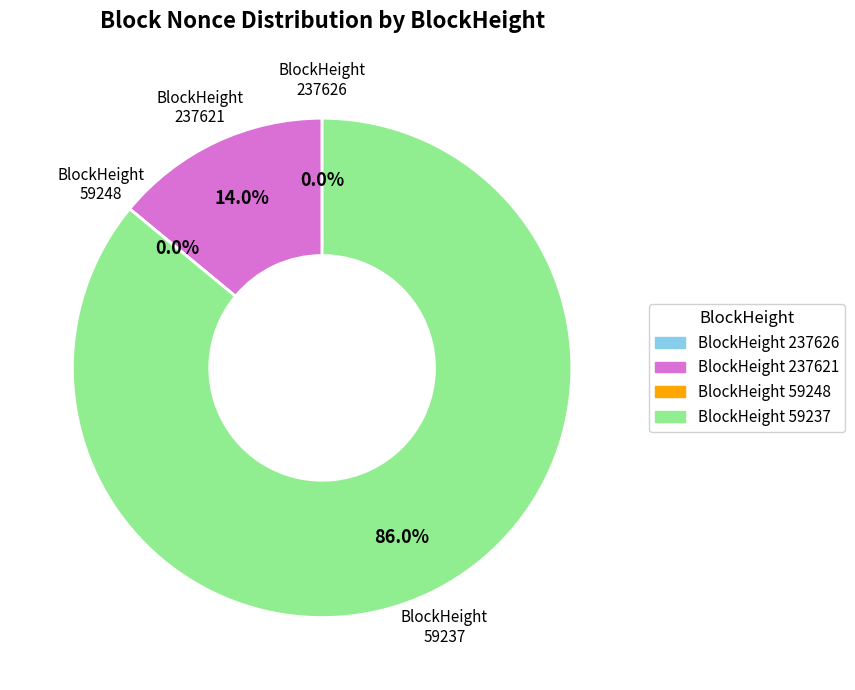

Rank the categories by value from lowest to highest.

59248, 237626, 237621, 59237